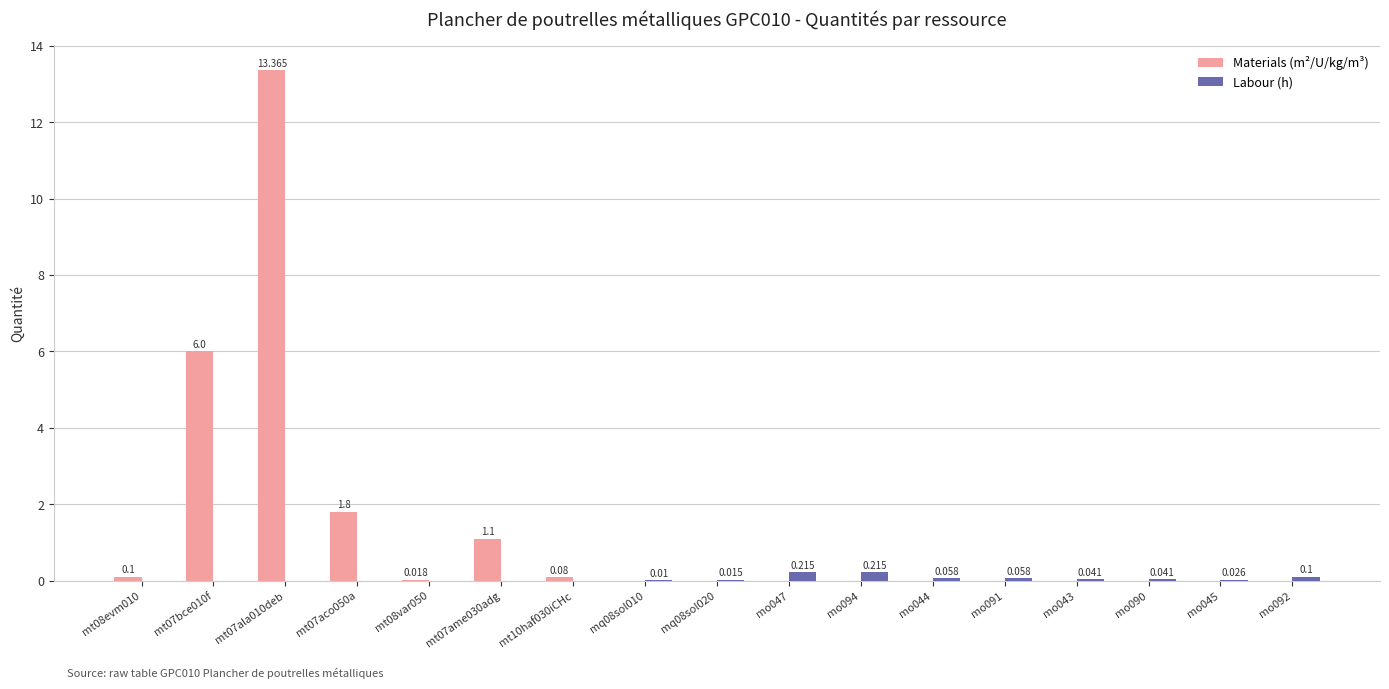

Which series has the largest total across all categories?

Materials (m²/U/kg/m³)